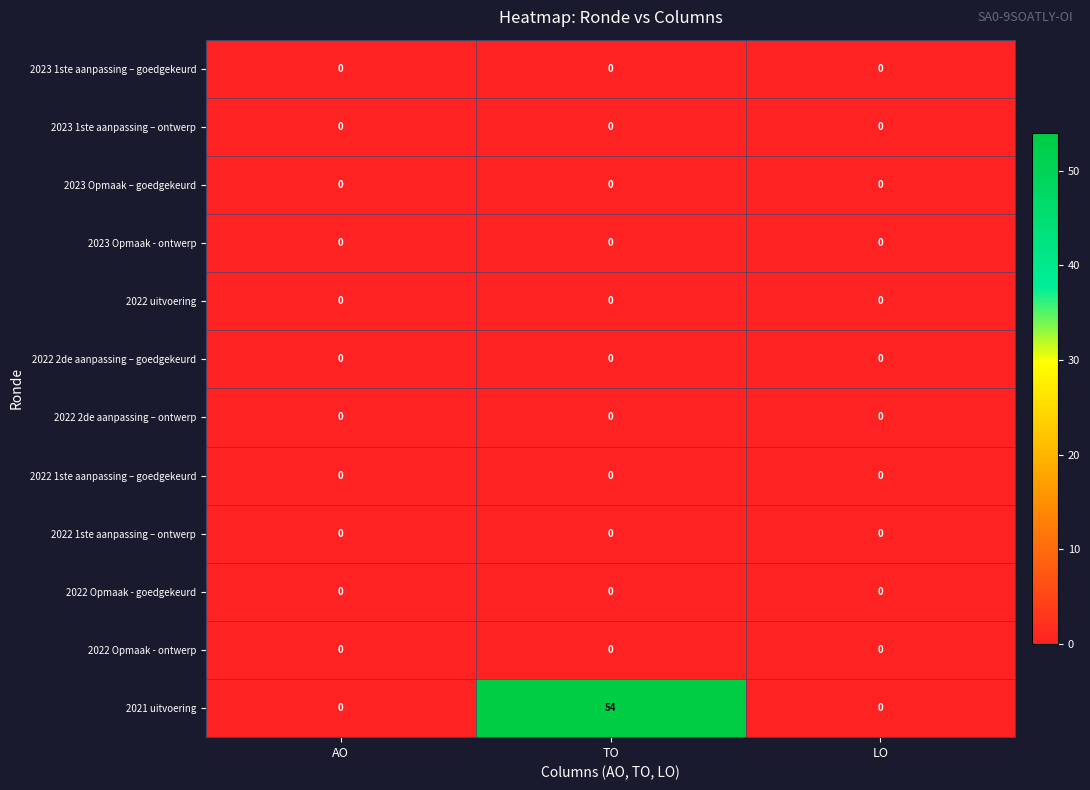

What is the maximum value for 2021 uitvoering?

54